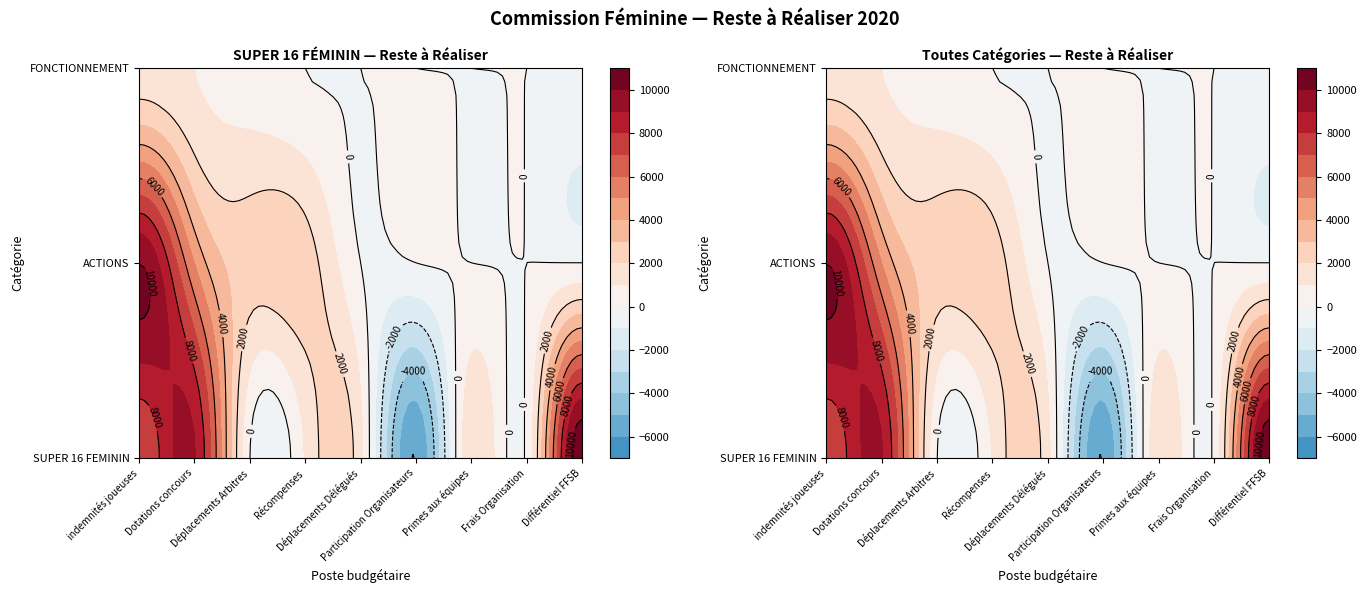

Reading left to right, what are all the values shown in this chart?

SUPER 16 FEMININ: 7070	9080	0	1080	1298	-6000	1835	170	10880
ACTIONS: 10000	5000	2500	2500	0	0	0	0	0
FONCTIONNEMENT: 1500	1000	500	0	0	0	0	0	0